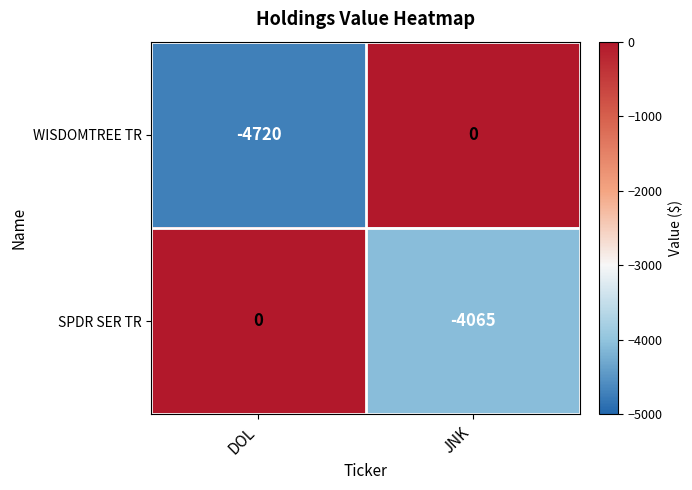

At which label does WISDOMTREE TR reach its minimum?

DOL